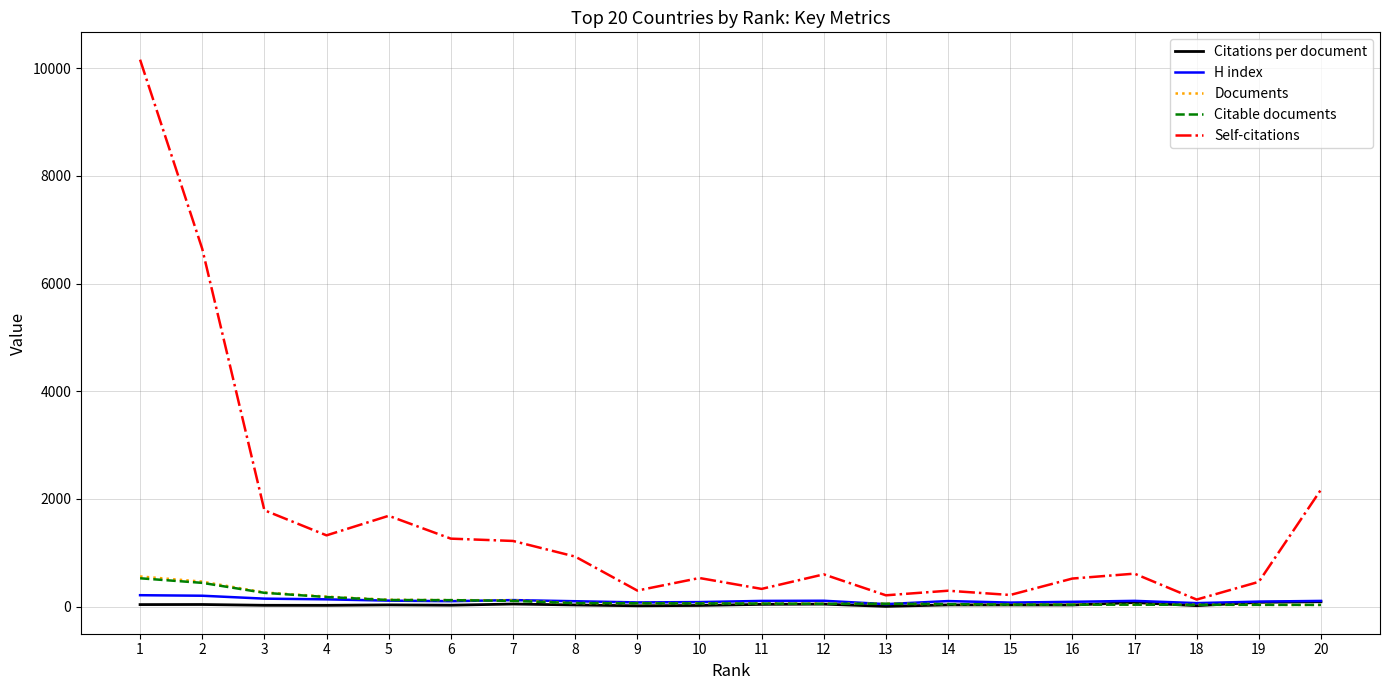

How many categories are shown in the chart?

20